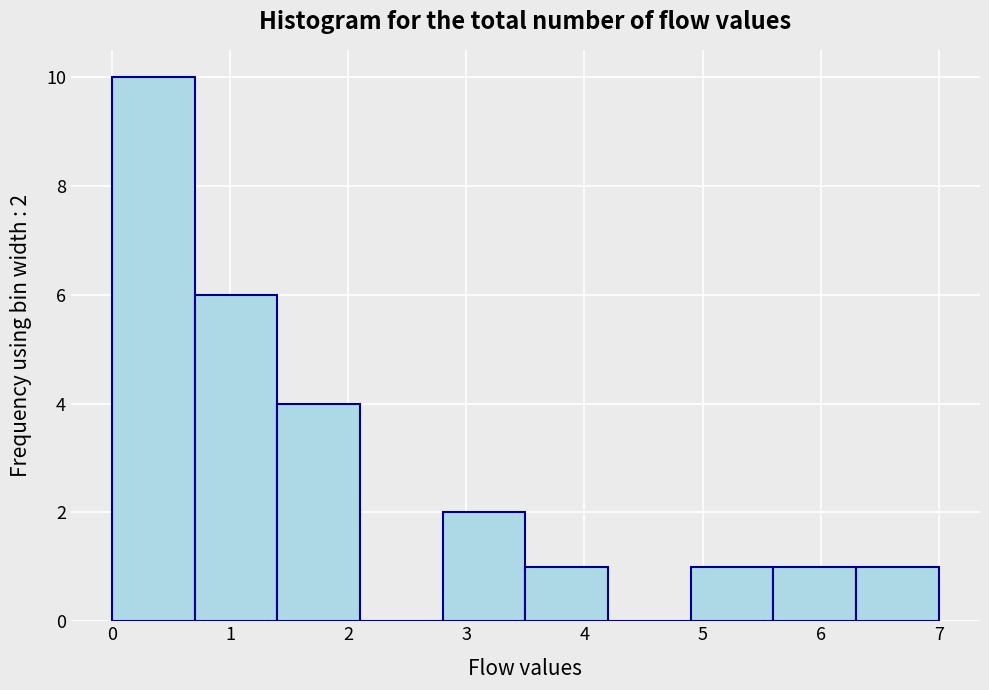

Over which range of the x-axis is the bar tallest?

0.0 to 0.7